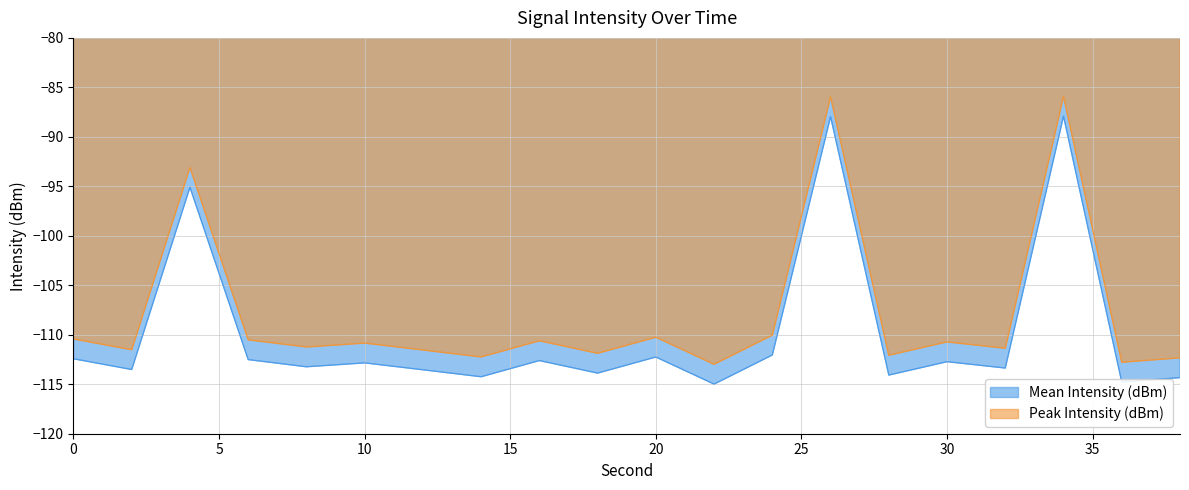

Where does the Mean Intensity (dBm) series first go above -112?

4